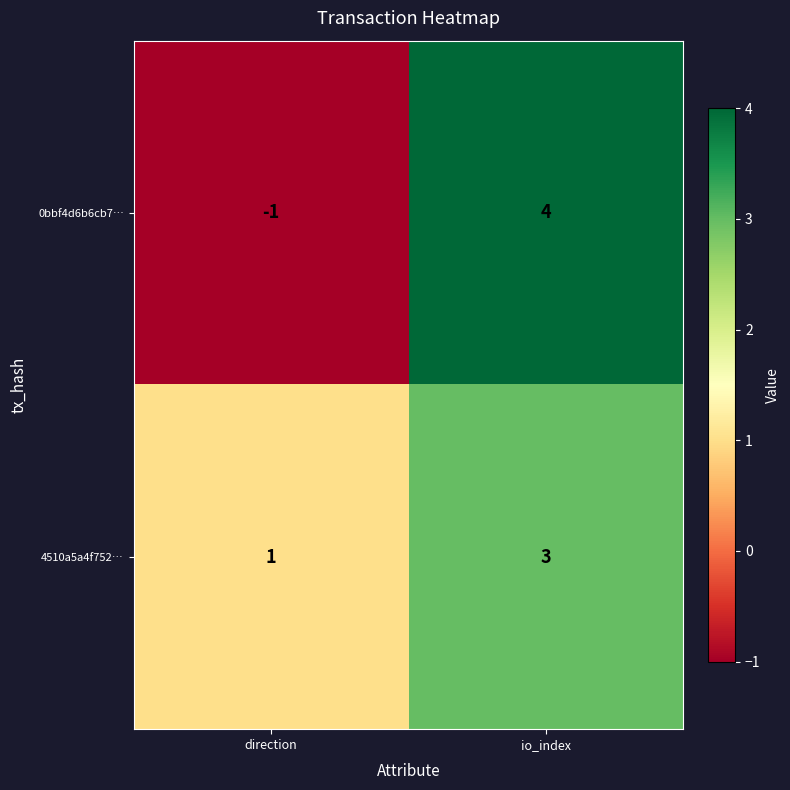

At which category does the chart reach its minimum across all series?

direction